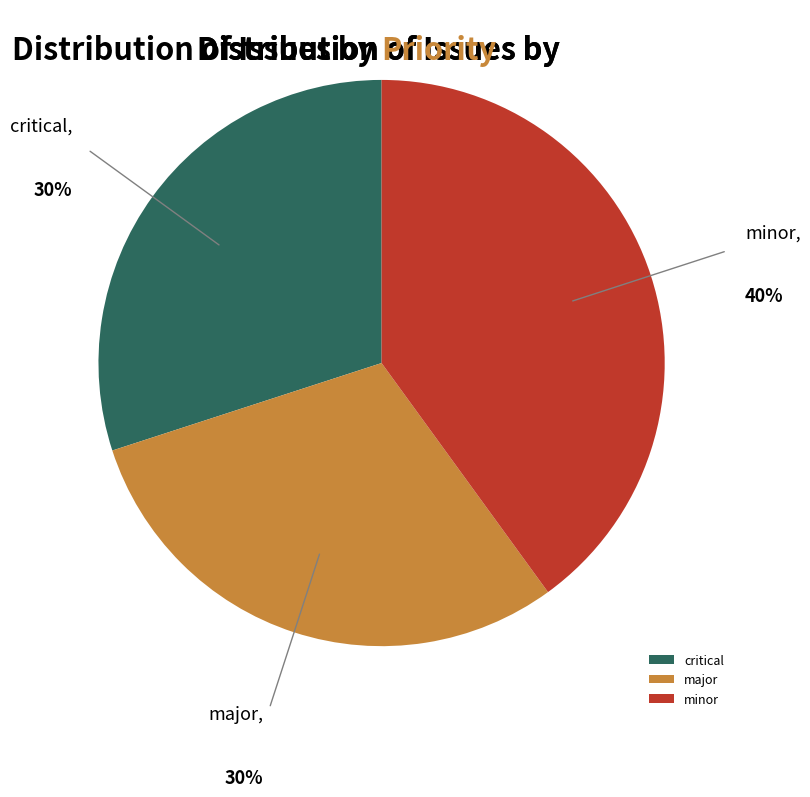

Is there any slice that represents more than half of the pie?

No